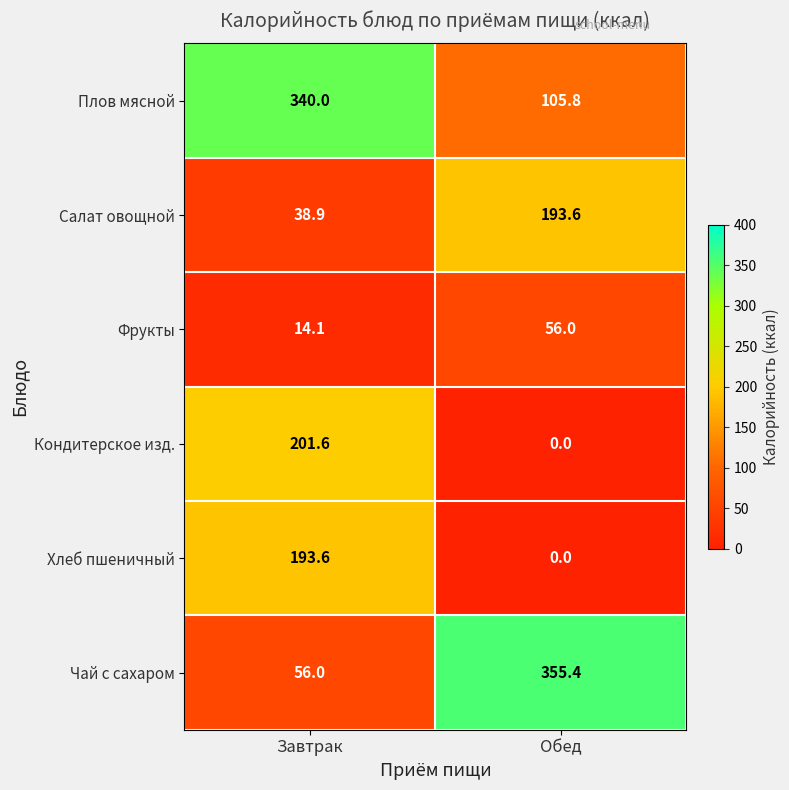

The Чай с сахаром series shows 135.6 at Обед. True or false?

False